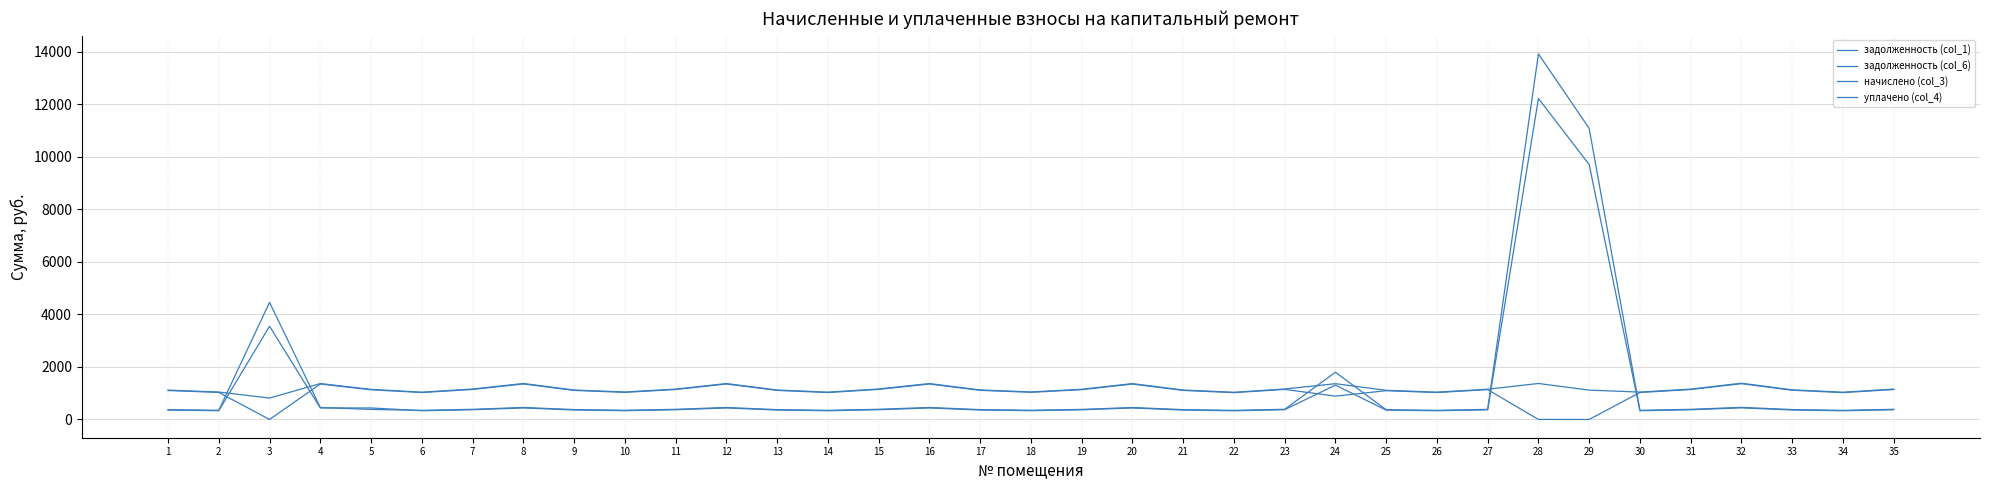

What is the average value of the уплачено (col_4) series?

1034.4